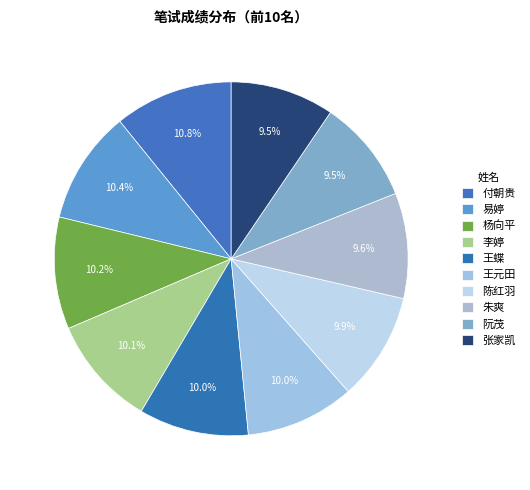

To the nearest percent, what portion does 朱爽 represent?

10%